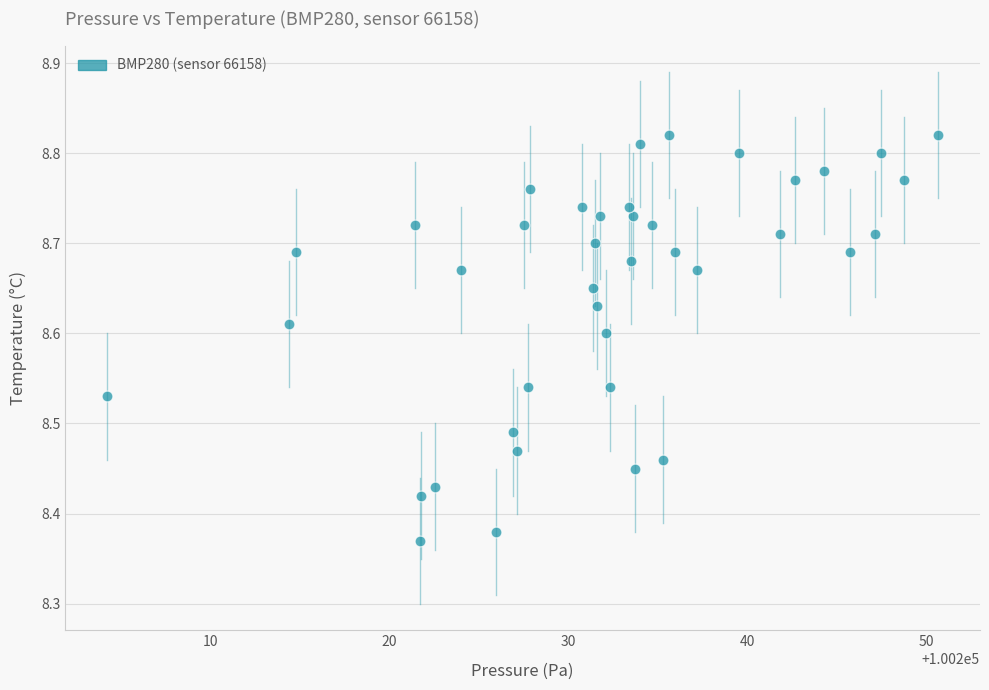

What is the range of X values (max minus min)?

46.5